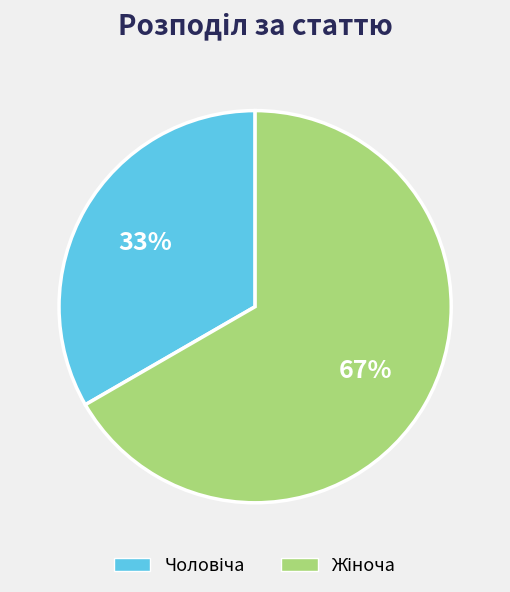

Is there a majority slice in this chart?

Yes